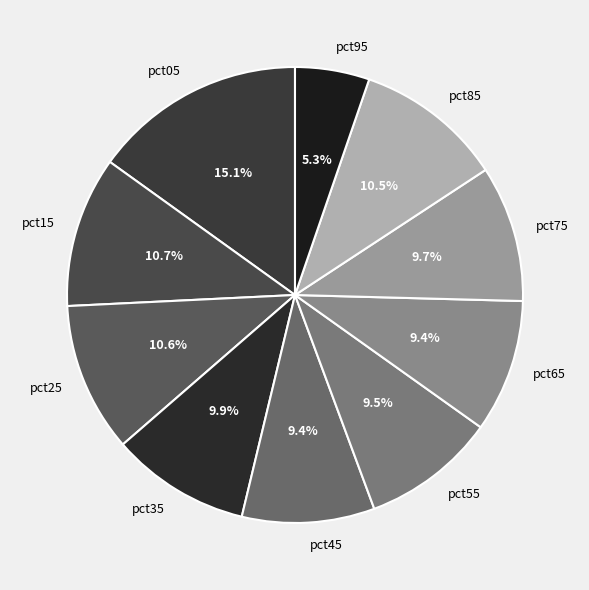

What percentage is the pct35 slice, to the nearest percent?

10%